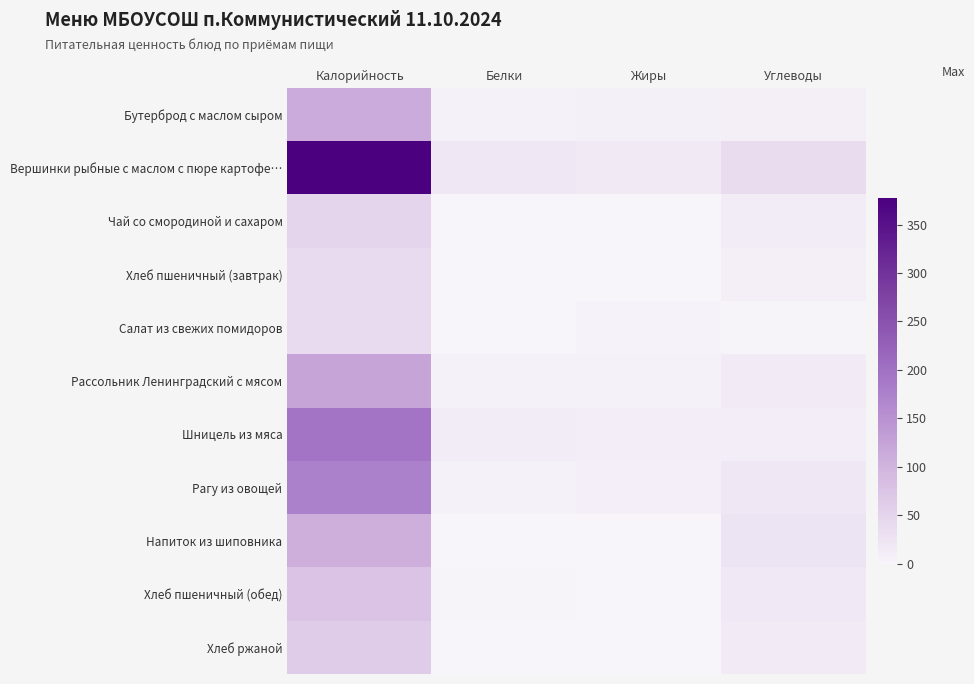

Reading left to right, what are all the values shown in this chart?

Бутерброд с маслом сыром: Калорийность=112.0	Белки=5.8	Жиры=6.4	Углеводы=7.9
Вершинки рыбные с маслом с пюре картофе…: Калорийность=377.0	Белки=19.9	Жиры=16.1	Углеводы=38.0
Чай со смородиной и сахаром: Калорийность=50.0	Белки=0.3	Жиры=0.0	Углеводы=12.3
Хлеб пшеничный (завтрак): Калорийность=39.0	Белки=1.0	Жиры=0.3	Углеводы=8.1
Салат из свежих помидоров: Калорийность=39.0	Белки=0.6	Жиры=3.1	Углеводы=2.1
Рассольник Ленинградский с мясом: Калорийность=123.0	Белки=4.7	Жиры=5.2	Углеводы=14.4
Шницель из мяса: Калорийность=193.0	Белки=11.9	Жиры=11.4	Углеводы=10.8
Рагу из овощей: Калорийность=175.0	Белки=4.5	Жиры=8.9	Углеводы=19.2
Напиток из шиповника: Калорийность=107.0	Белки=0.3	Жиры=0.0	Углеводы=26.4
Хлеб пшеничный (обед): Калорийность=78.0	Белки=2.0	Жиры=0.6	Углеводы=16.2
Хлеб ржаной: Калорийность=62.0	Белки=1.1	Жиры=0.2	Углеводы=14.1